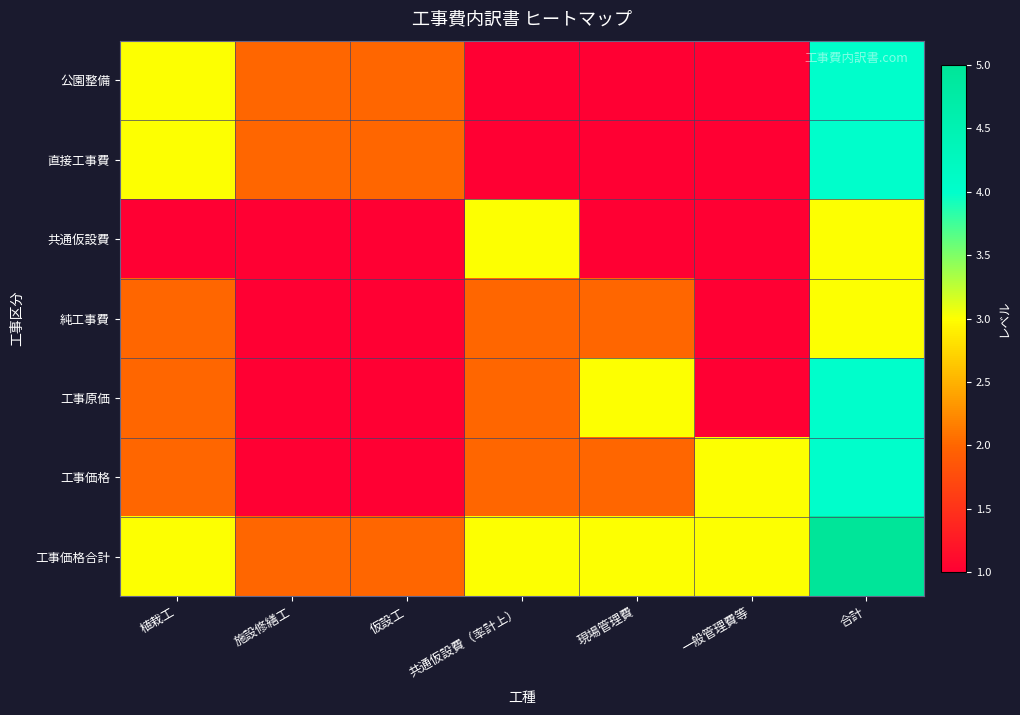

Reading right to left, extract all data points from this chart.

公園整備: 合計=4	一般管理費等=1	現場管理費=1	共通仮設費（率計上）=1	仮設工=2	施設修繕工=2	植栽工=3
直接工事費: 合計=4	一般管理費等=1	現場管理費=1	共通仮設費（率計上）=1	仮設工=2	施設修繕工=2	植栽工=3
共通仮設費: 合計=3	一般管理費等=1	現場管理費=1	共通仮設費（率計上）=3	仮設工=1	施設修繕工=1	植栽工=1
純工事費: 合計=3	一般管理費等=1	現場管理費=2	共通仮設費（率計上）=2	仮設工=1	施設修繕工=1	植栽工=2
工事原価: 合計=4	一般管理費等=1	現場管理費=3	共通仮設費（率計上）=2	仮設工=1	施設修繕工=1	植栽工=2
工事価格: 合計=4	一般管理費等=3	現場管理費=2	共通仮設費（率計上）=2	仮設工=1	施設修繕工=1	植栽工=2
工事価格合計: 合計=5	一般管理費等=3	現場管理費=3	共通仮設費（率計上）=3	仮設工=2	施設修繕工=2	植栽工=3